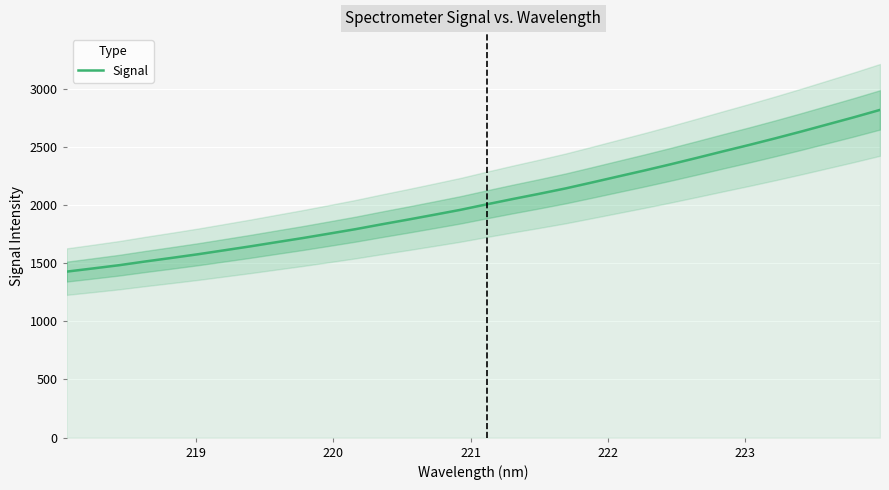

Reading left to right, what are all the values shown in this chart?

1426.7	1454.0	1481.9	1514.1	1544.6	1576.0	1609.9	1644.1	1680.0	1715.5	1753.3	1791.5	1833.3	1873.7	1915.3	1957.7	2004.9	2050.9	2095.3	2141.4	2192.1	2243.8	2295.1	2348.3	2403.4	2459.6	2514.8	2571.9	2630.9	2691.8	2752.8	2816.4